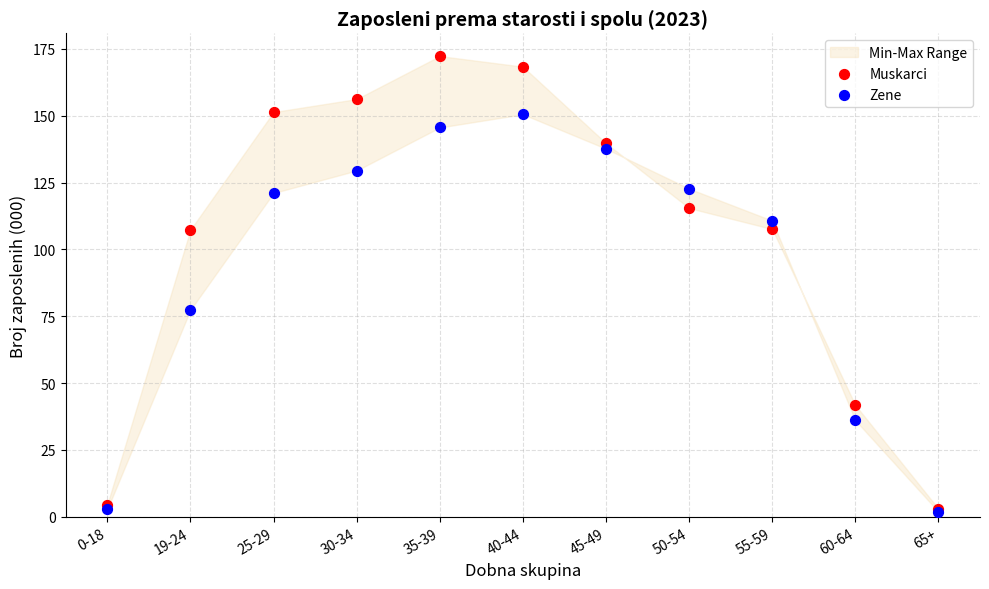

In the Muskarci series, what Y value is closest to 87?

107.4